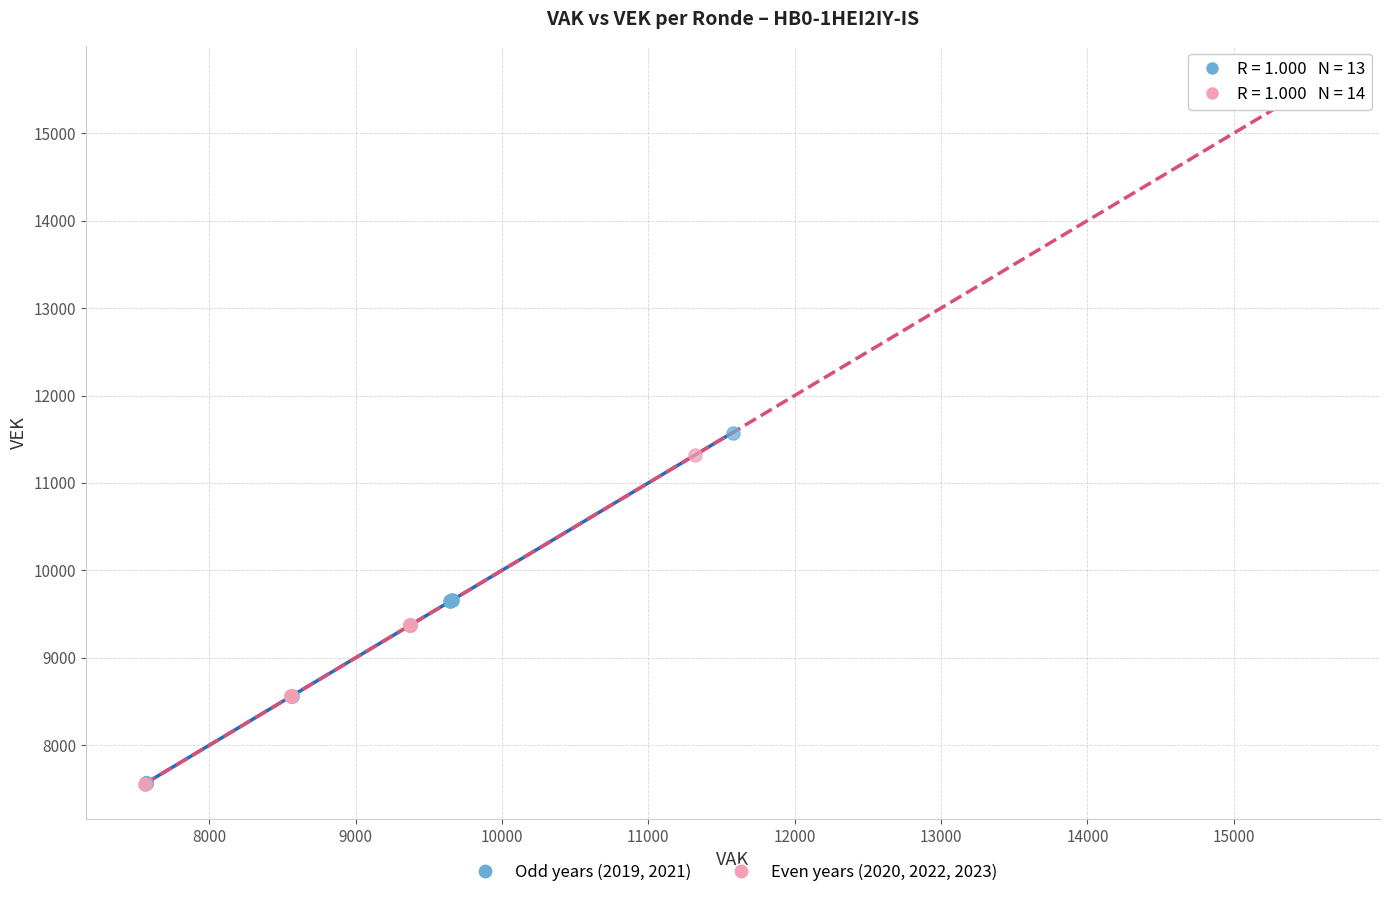

Which series reaches the maximum Y coordinate?

Even years (2020, 2022, 2023)